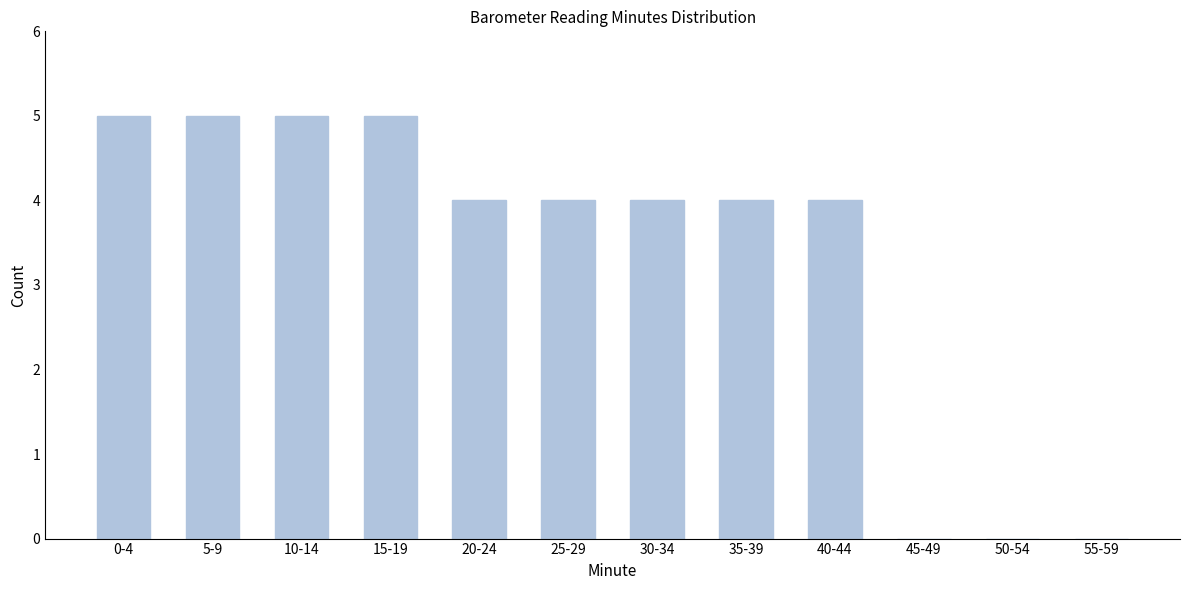

Reading left to right, transcribe all the data shown in this chart.

0-4=5	5-9=5	10-14=5	15-19=5	20-24=4	25-29=4	30-34=4	35-39=4	40-44=4	45-49=0	50-54=0	55-59=0